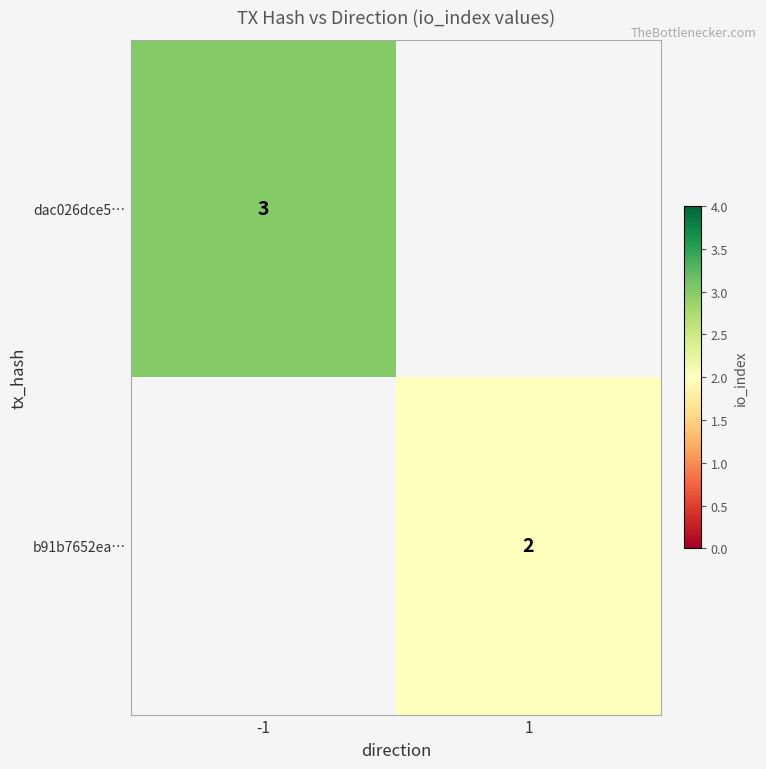

At which category does the chart reach its minimum across all series?

1